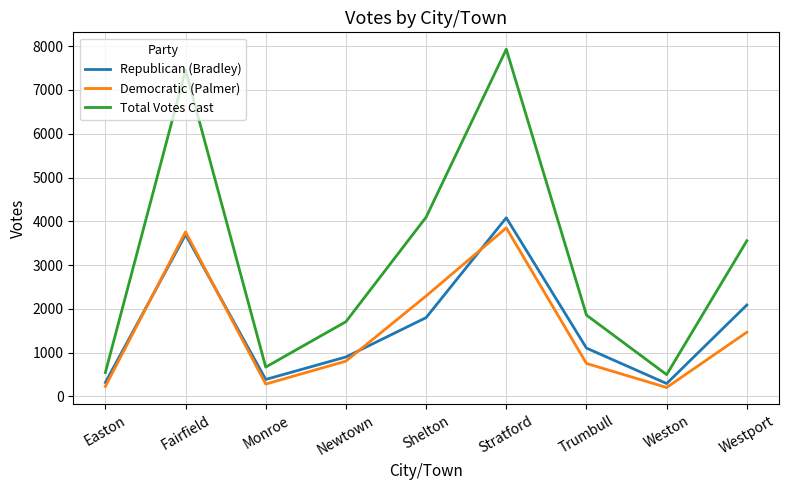

True or false: Republican (Bradley) has a value of 1232 at Westport.

False